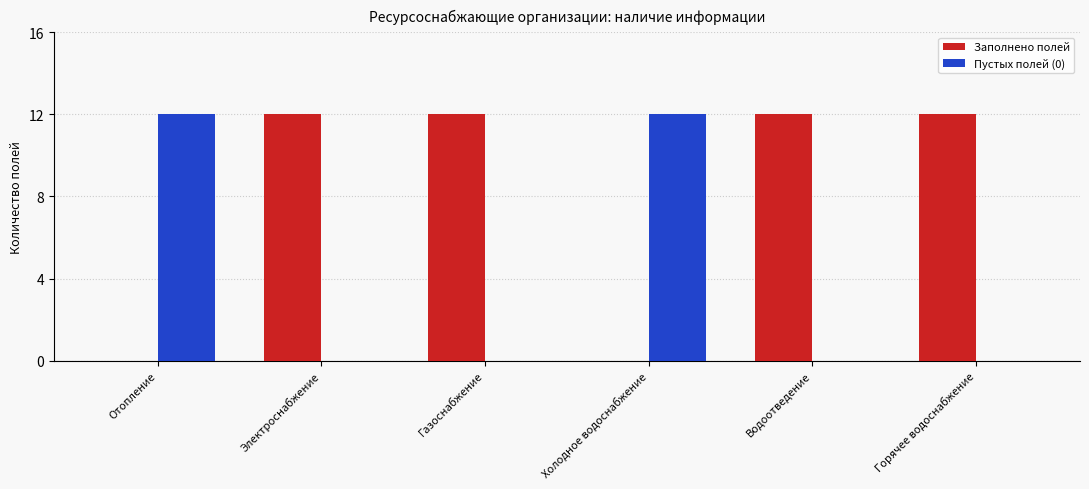

Reading left to right, what are all the values shown in this chart?

Заполнено полей: 0	12	12	0	12	12
Пустых полей (0): 12	0	0	12	0	0